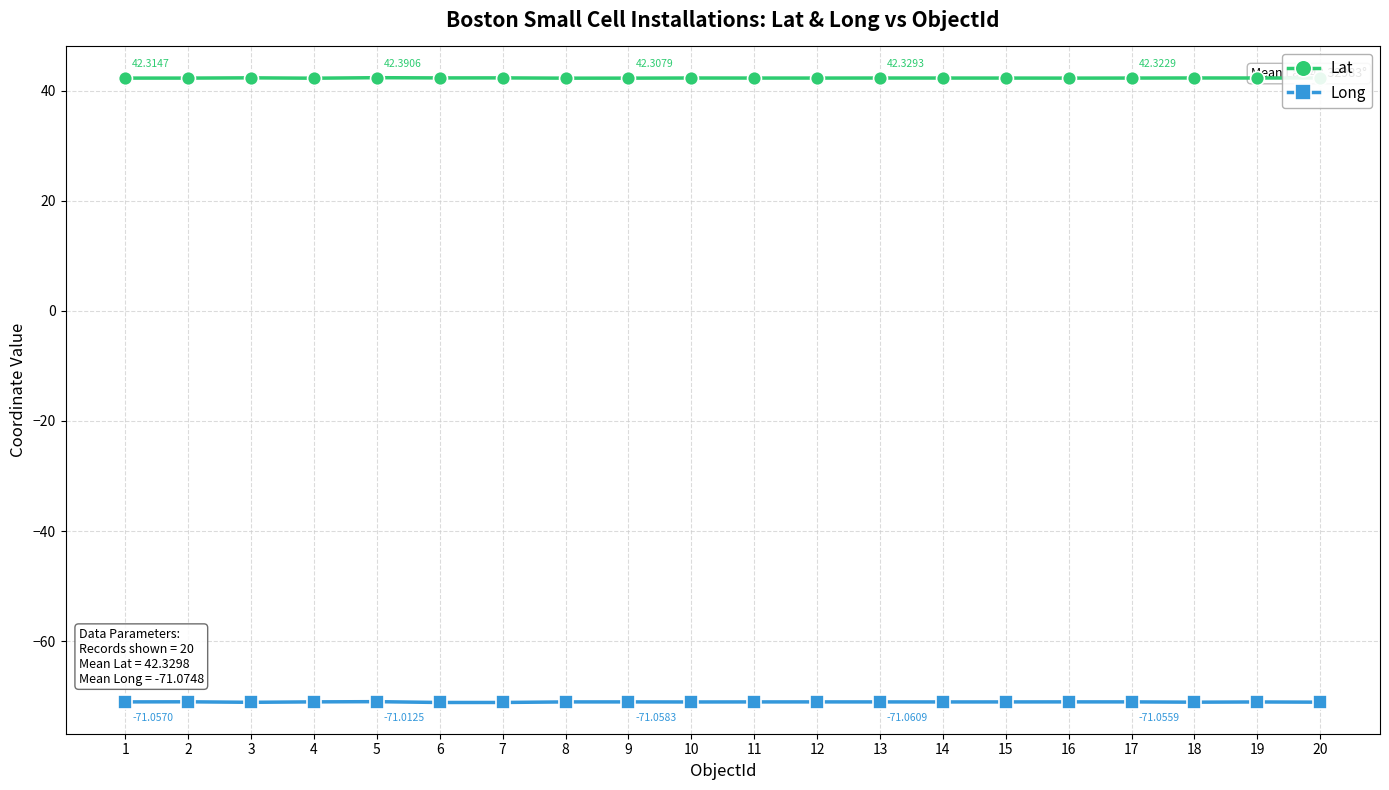

True or false: Long has more than 1 points higher than both neighbors.

True